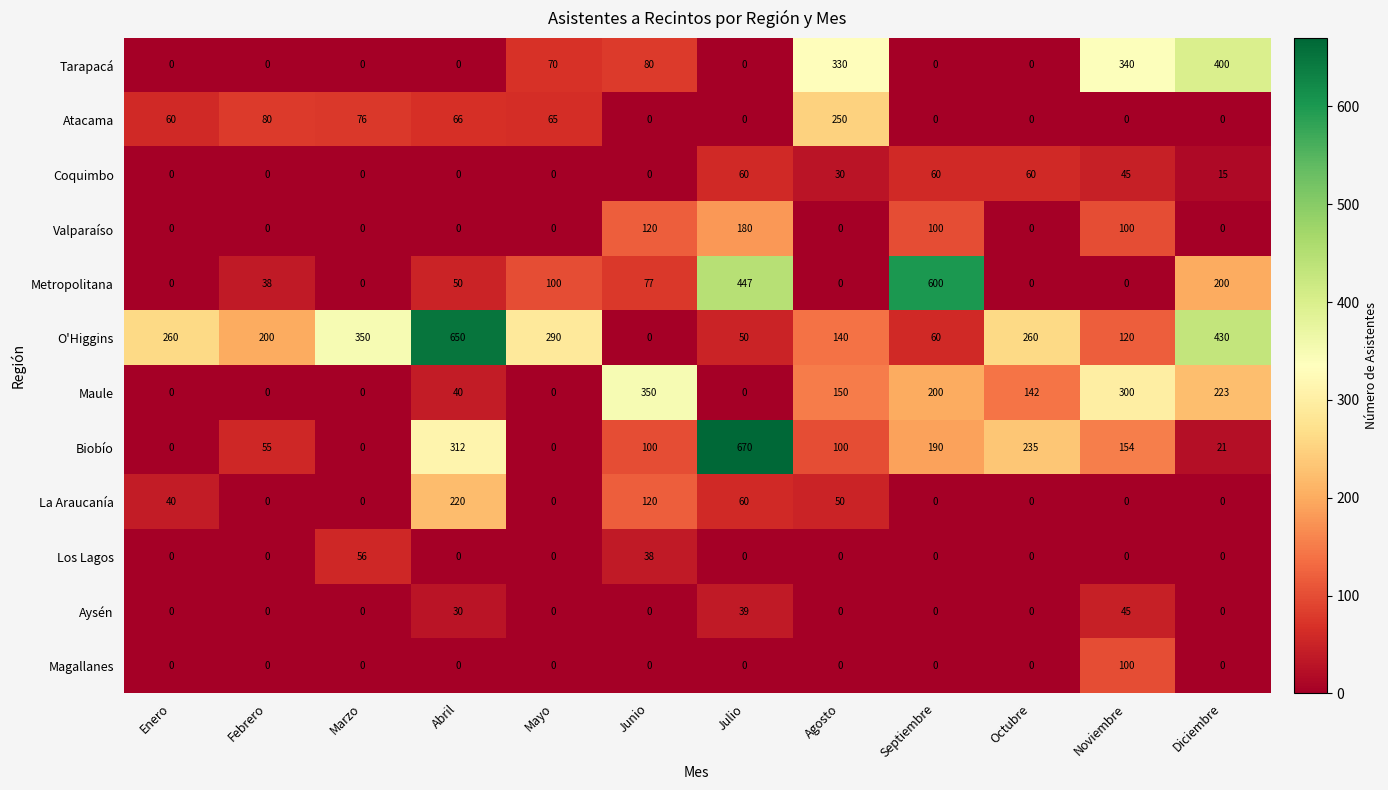

How many Coquimbo values are between 0 and 60?

12